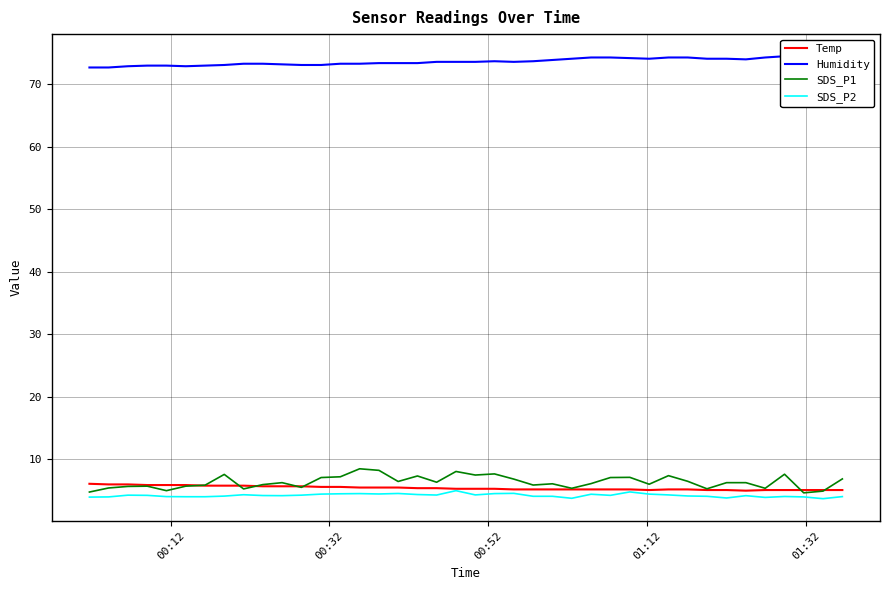

True or false: SDS_P1 and Humidity cross at least once.

False